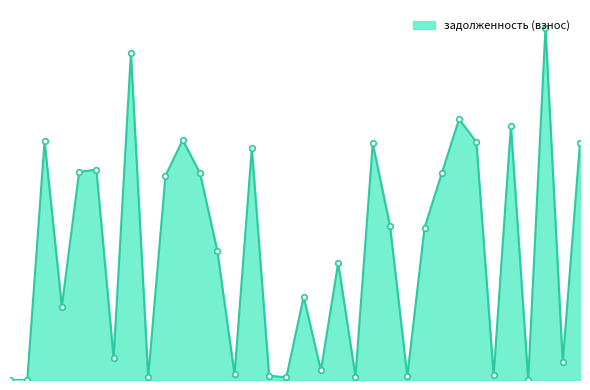

Does the chart have visible grid lines?

No